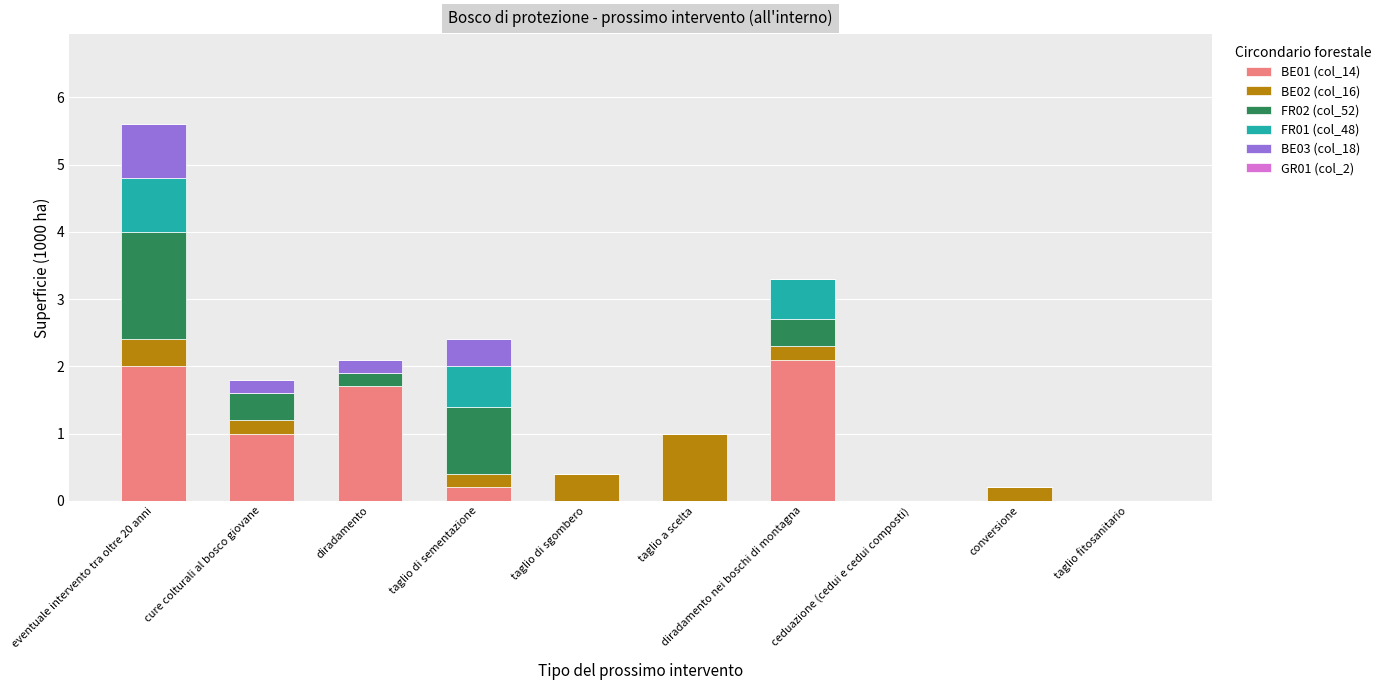

What is the maximum value for BE01 (col_14)?

2.1